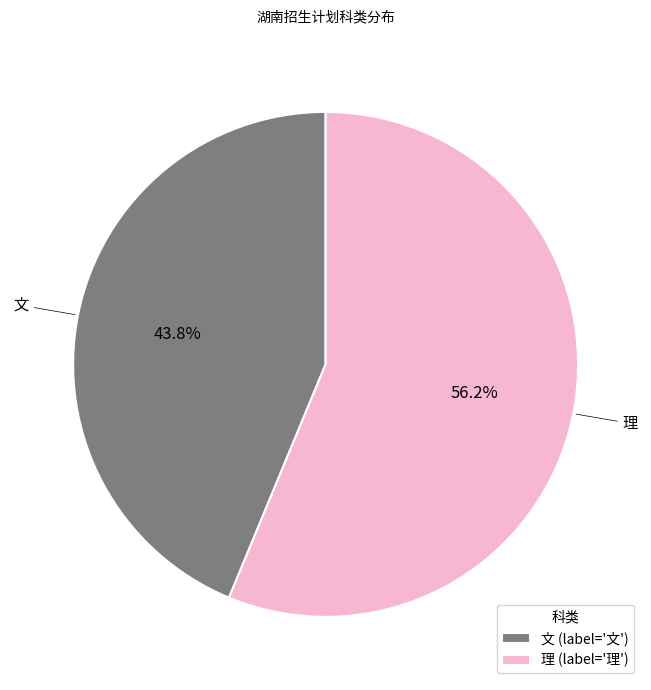

What is the total percentage of 文 and 理?

100.0%